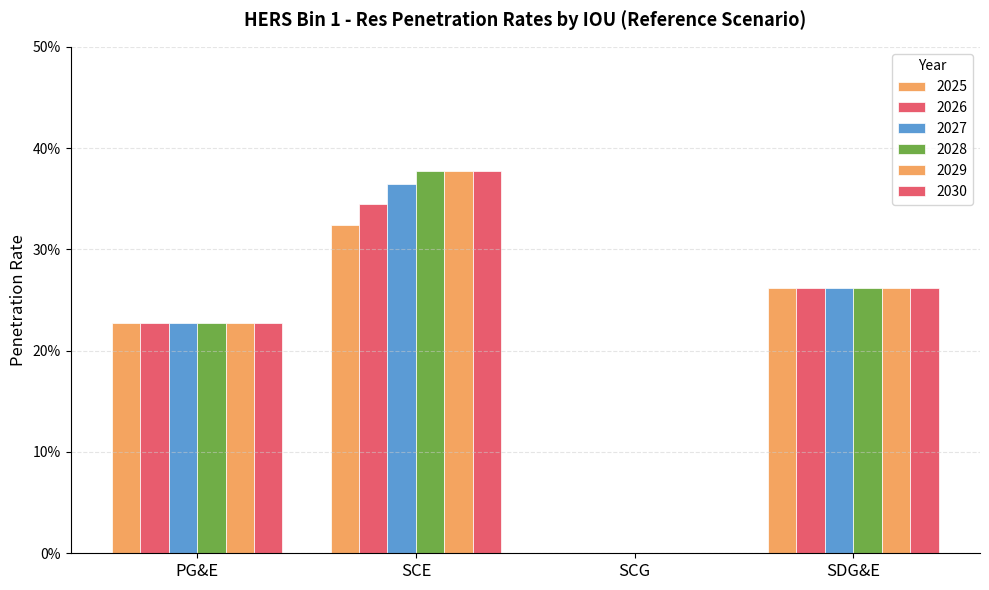

List the labels in order of 2030 value, largest first.

SCE, SDG&E, PG&E, SCG